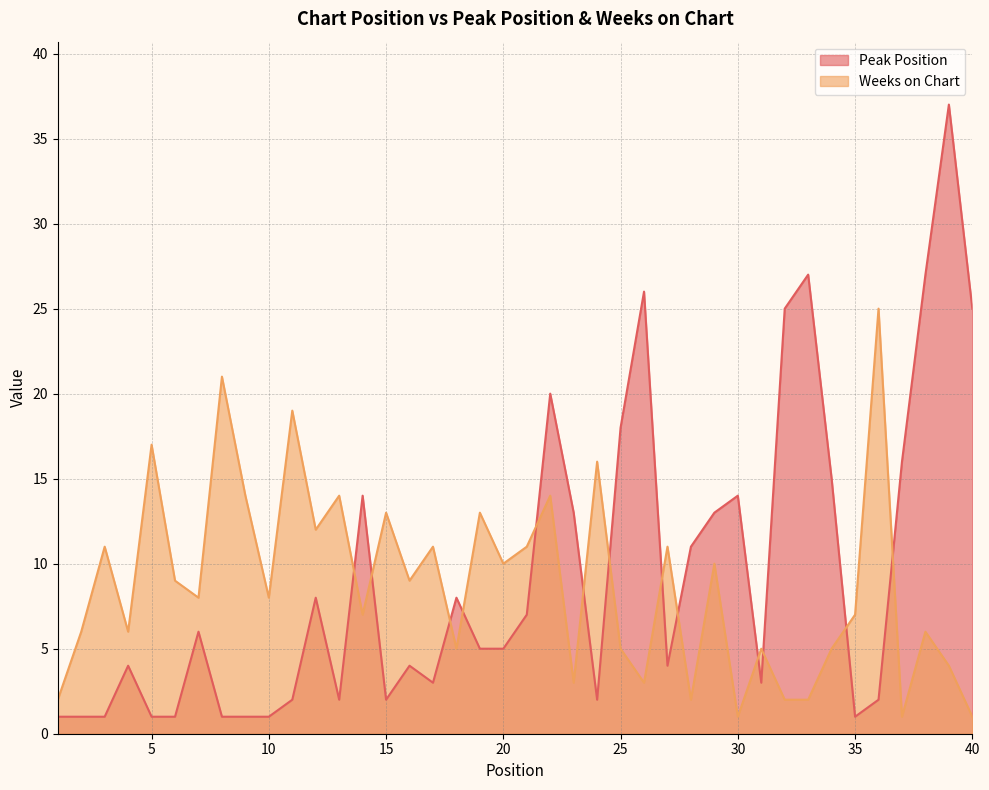

The Weeks on Chart series shows 8 at 10. True or false?

True